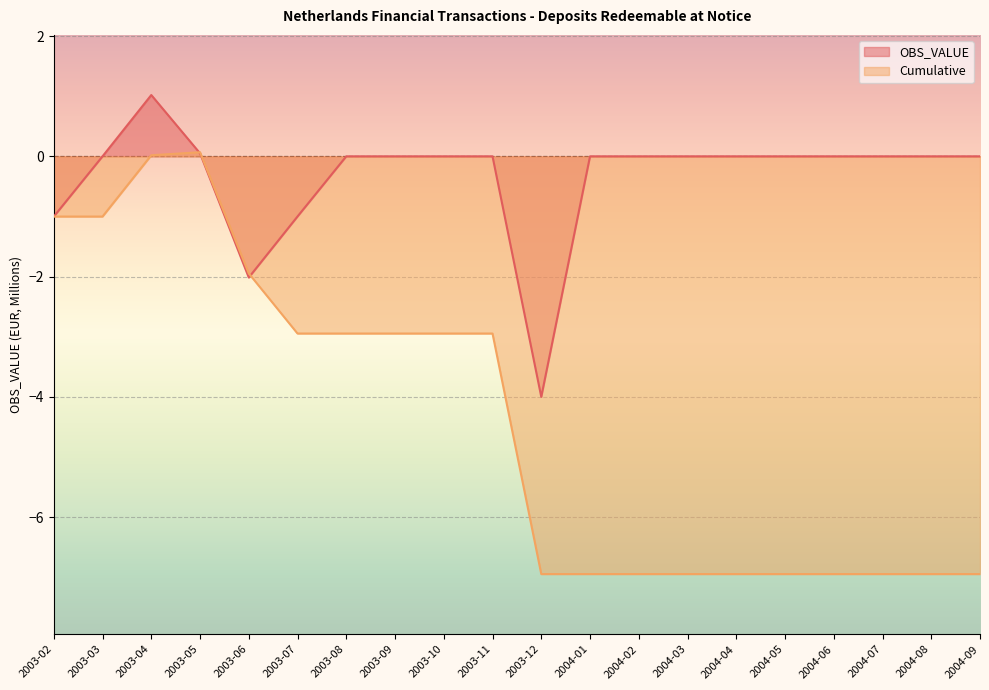

How many interior local peaks does the OBS_VALUE series have?

1